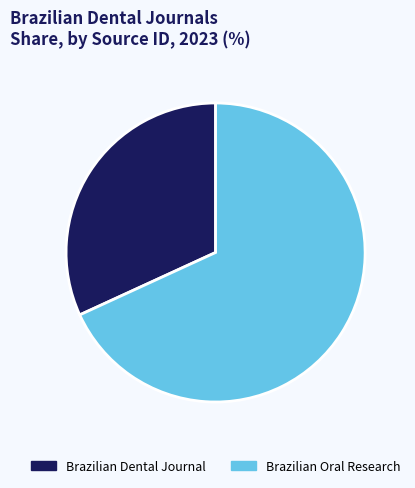

Which has a higher value, Brazilian Oral Research or Brazilian Dental Journal?

Brazilian Oral Research